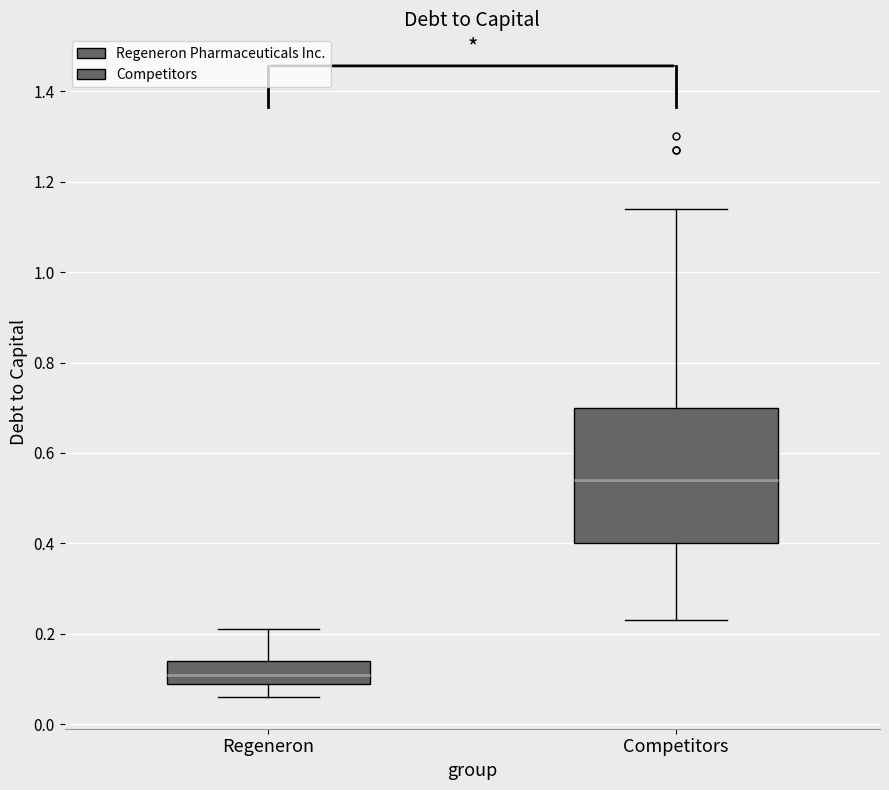

Which box's median line is the lowest?

Regeneron